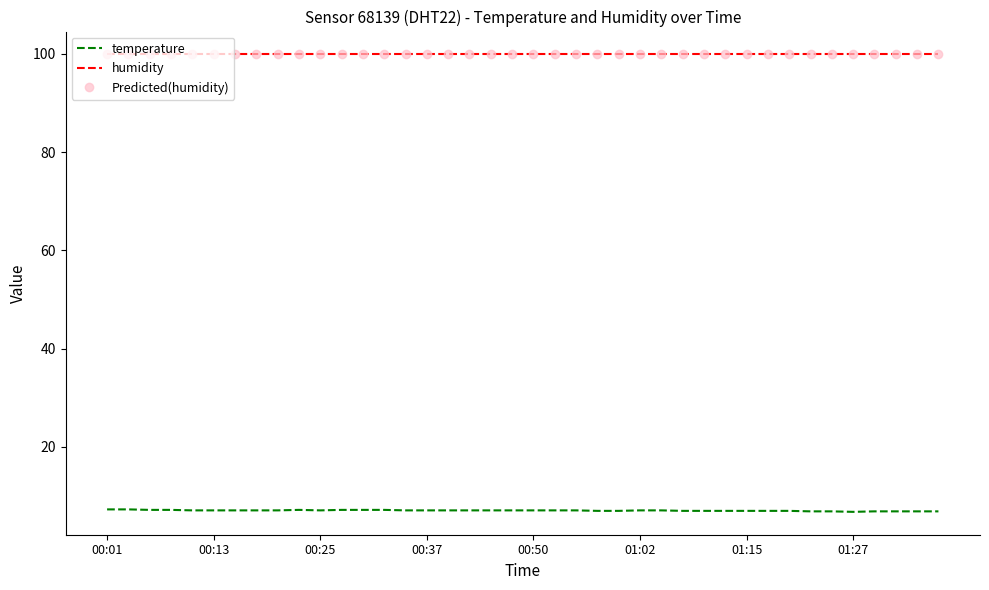

In temperature, how many points are higher than both neighbors (excluding endpoints)?

1